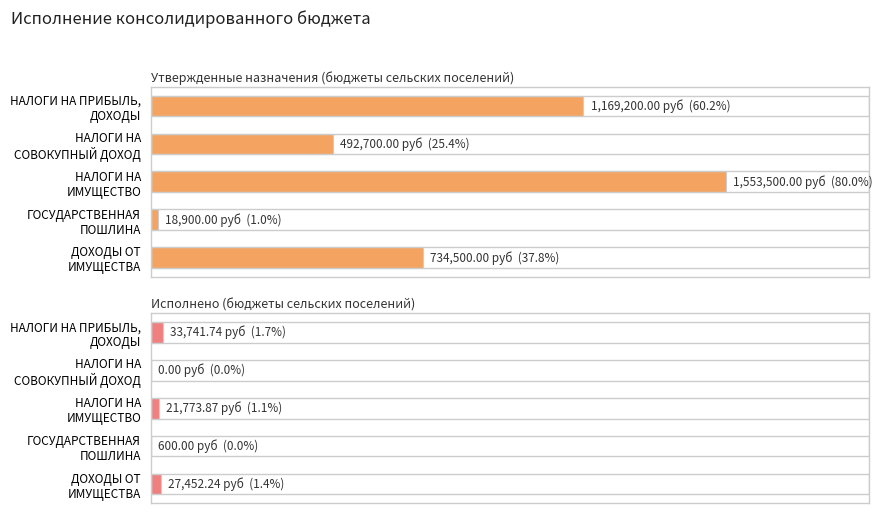

What is the total value across all series at НАЛОГИ НА ПРИБЫЛЬ, ДОХОДЫ?

1202941.7